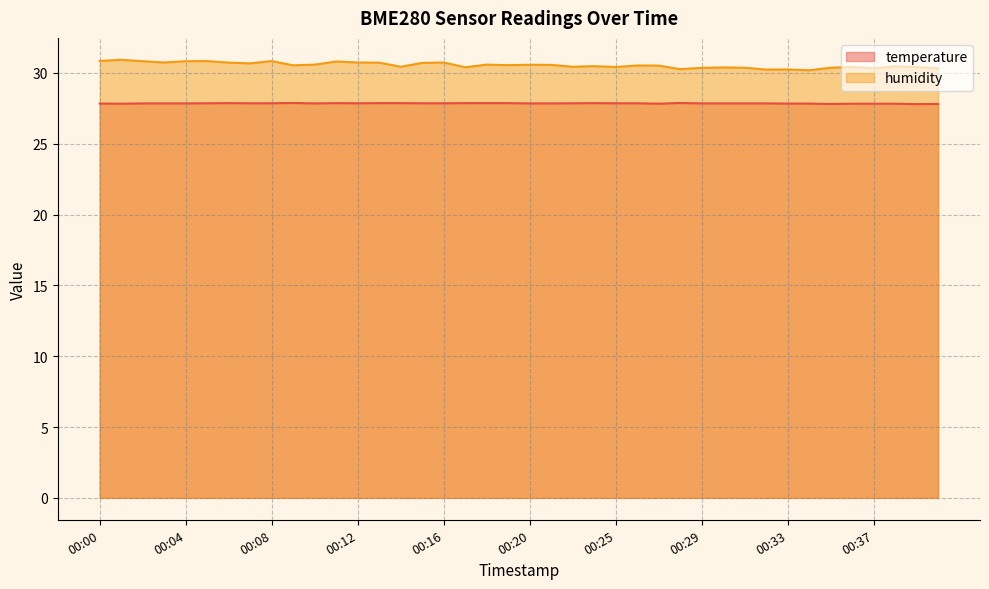

Reading left to right, list all the values displayed in this chart.

temperature: 27.8	27.8	27.9	27.9	27.9	27.9	27.9	27.9	27.9	27.9	27.9	27.9	27.9	27.9	27.9	27.9	27.9	27.9	27.9	27.9	27.9	27.9	27.9	27.9	27.9	27.9	27.8	27.9	27.9	27.9	27.9	27.9	27.8	27.8	27.8	27.8	27.8	27.8	27.8	27.8
humidity: 30.9	30.9	30.8	30.7	30.8	30.8	30.7	30.7	30.8	30.5	30.6	30.8	30.7	30.7	30.4	30.7	30.7	30.4	30.6	30.6	30.6	30.6	30.4	30.5	30.4	30.5	30.5	30.3	30.4	30.4	30.4	30.2	30.2	30.2	30.4	30.4	30.3	30.5	30.4	30.3